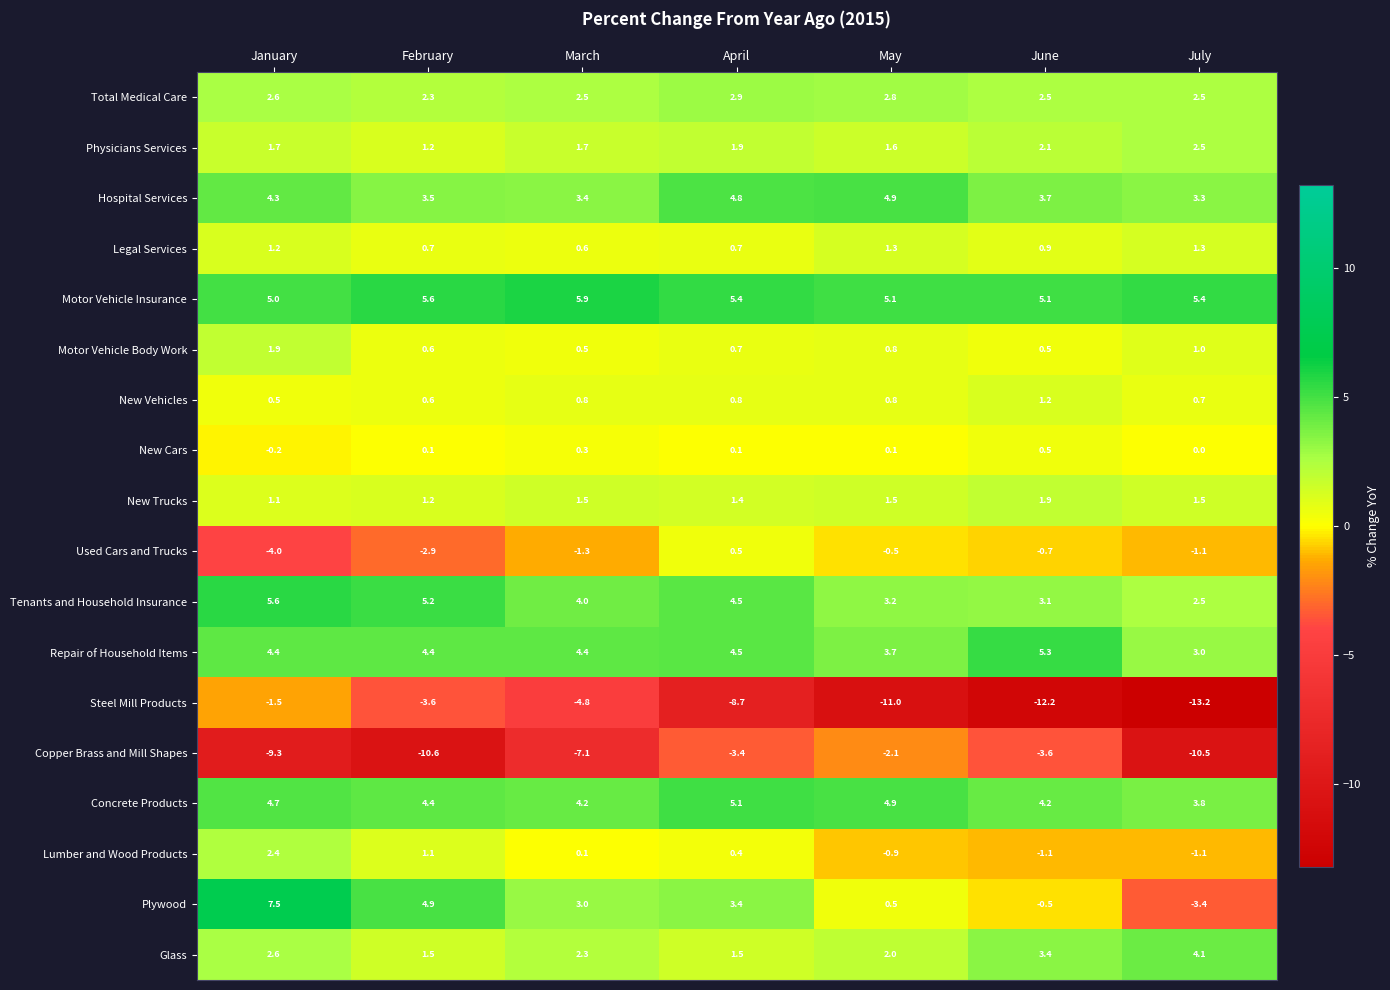

Which series has the largest total across all categories?

Motor Vehicle Insurance